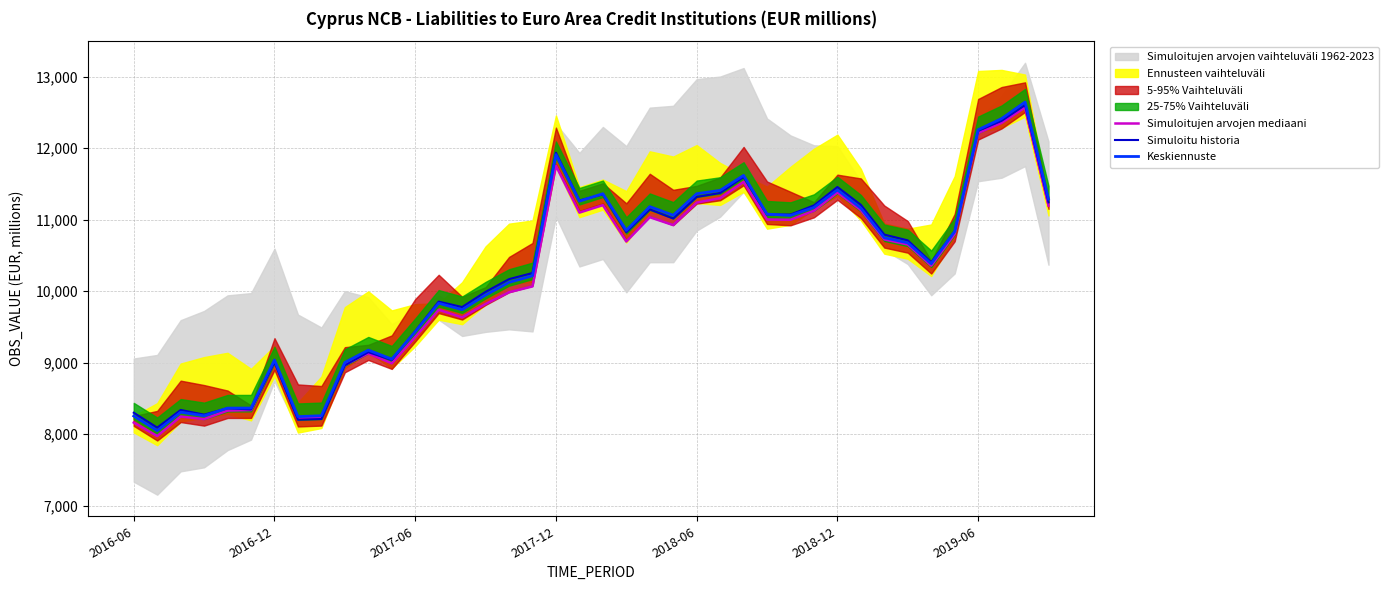

What is the average value of the Simuloitujen arvojen mediaani series?

10191.7